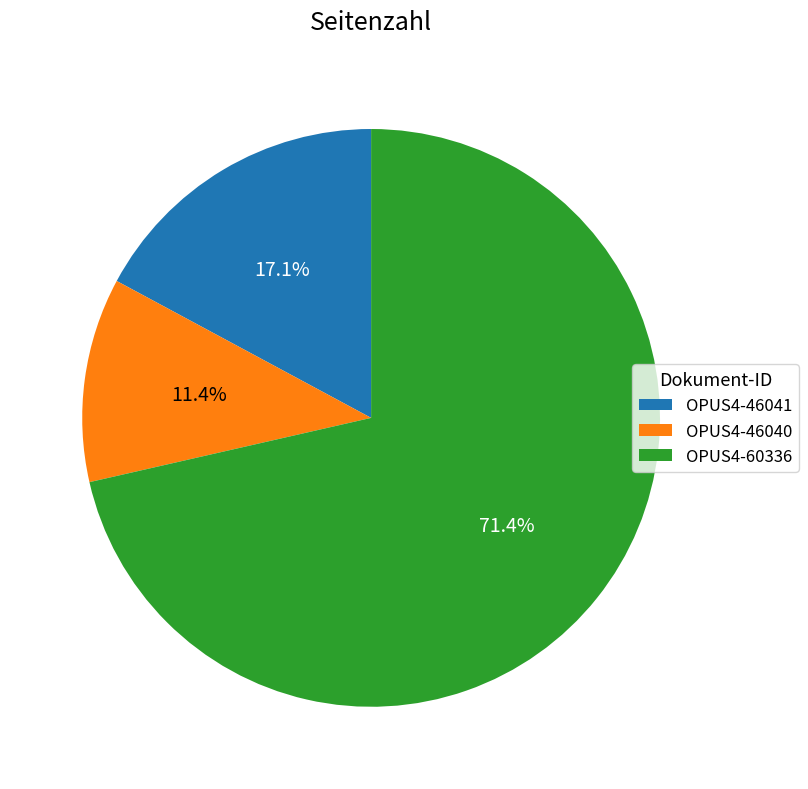

Which has a higher value, OPUS4-46040 or OPUS4-46041?

OPUS4-46041